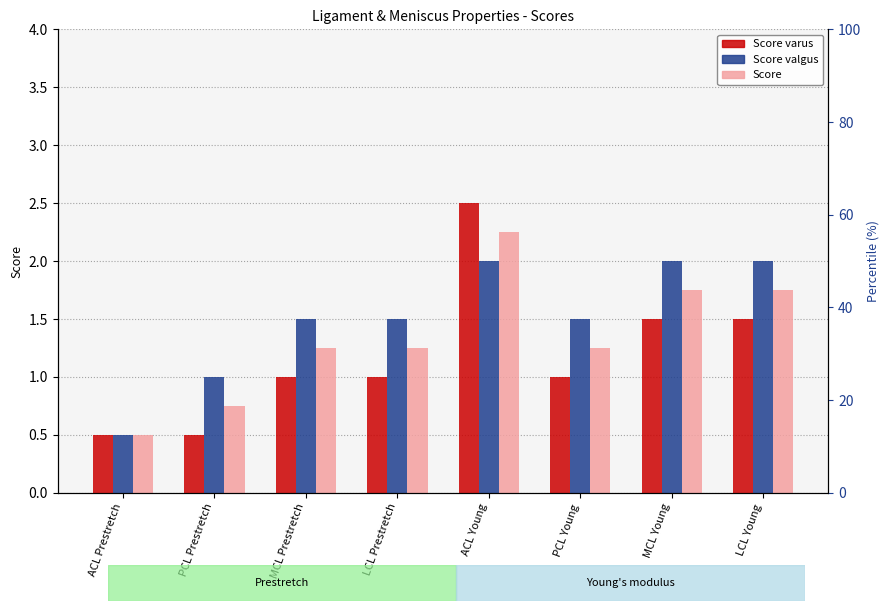

Rank the categories by Score varus value from highest to lowest.

ACL Young, MCL Young, LCL Young, MCL Prestretch, LCL Prestretch, PCL Young, ACL Prestretch, PCL Prestretch